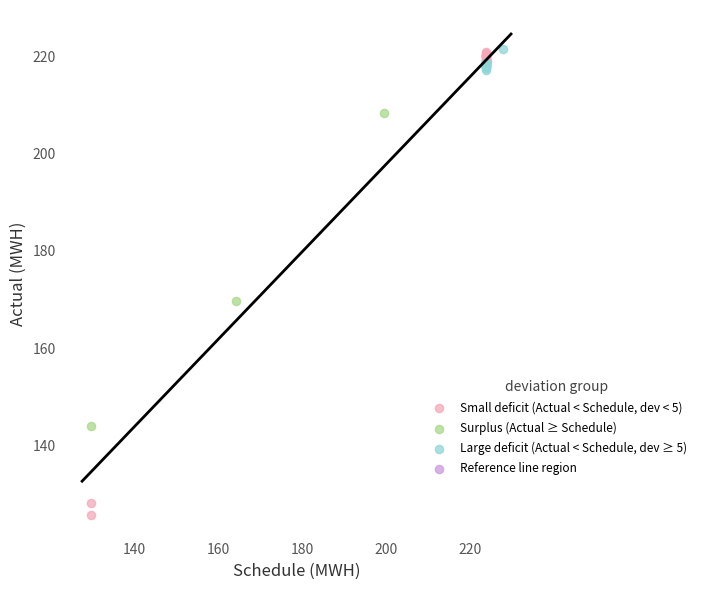

Which series contains the lowest Y value?

Small deficit (Actual < Schedule, dev < 5)